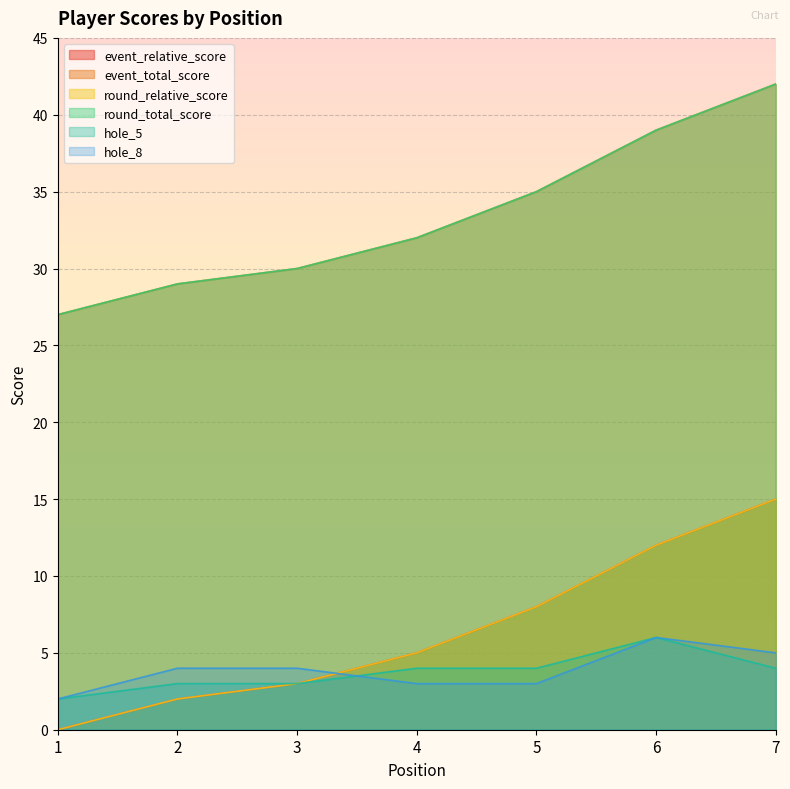

True or false: round_relative_score and hole_5 cross at least once.

False